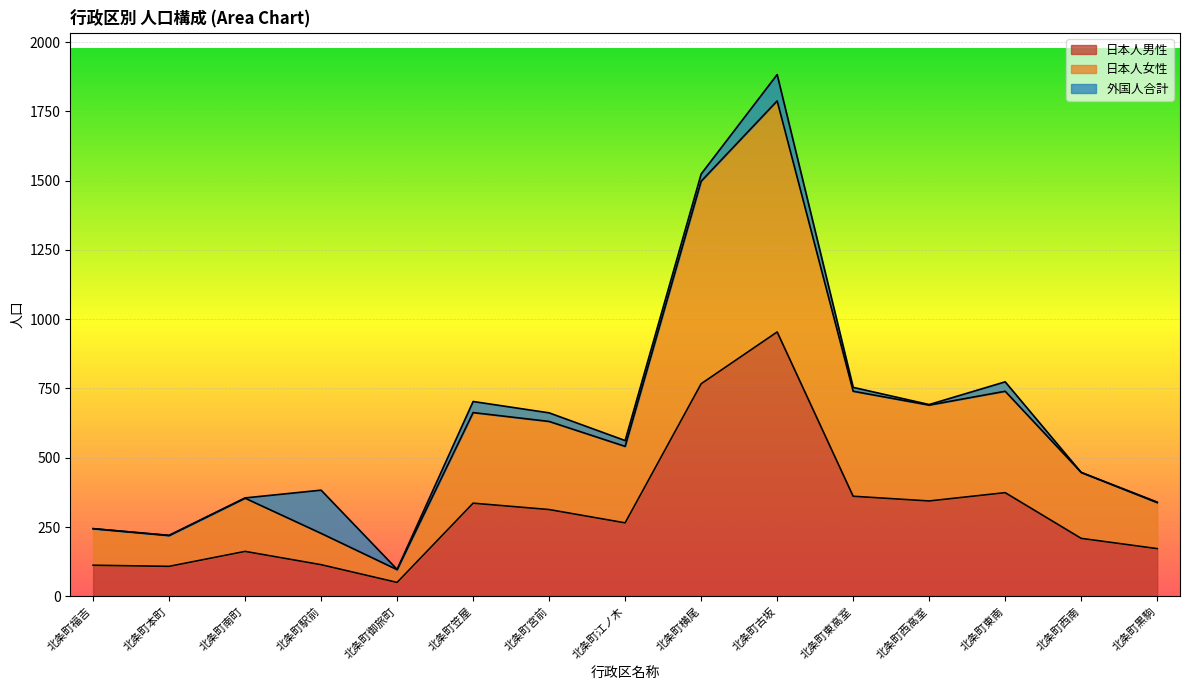

What is the minimum value shown in the chart?

50